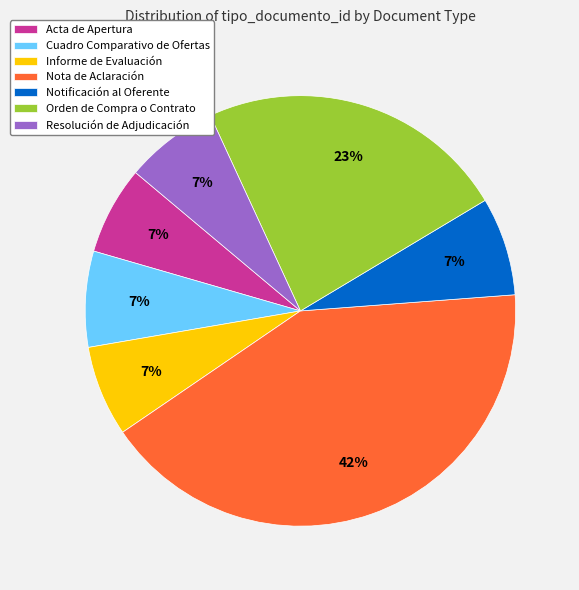

Combined, do Notificación al Oferente and Acta de Apertura account for over 50%?

No